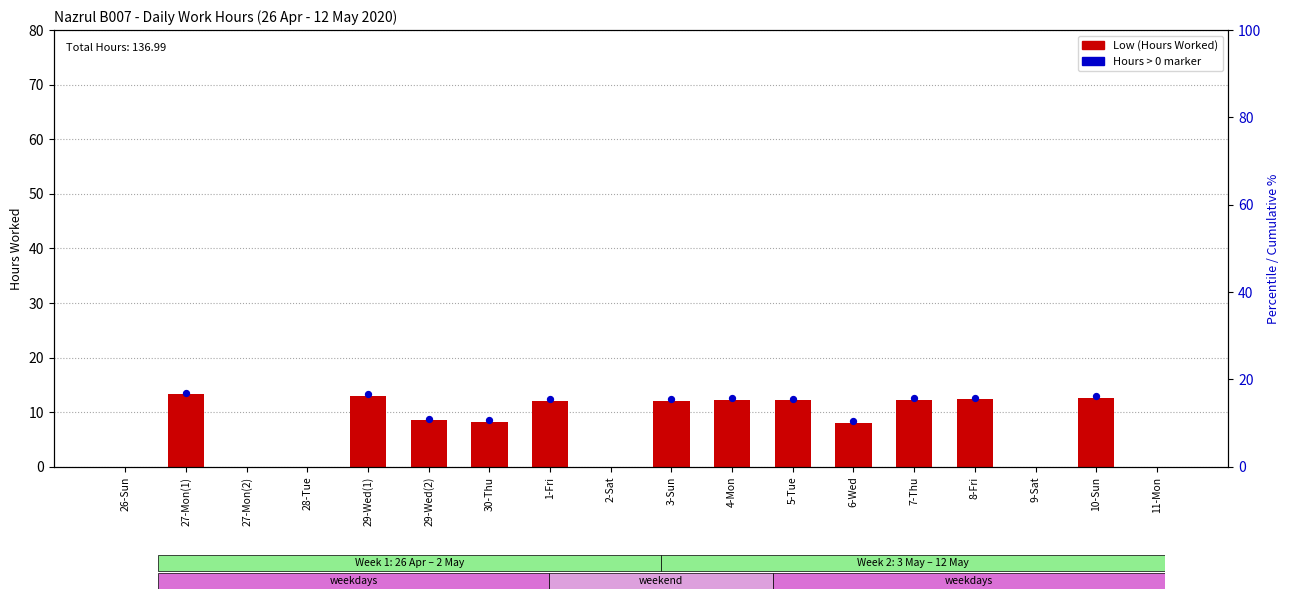

Between 29-Wed(1) and 7-Thu, which is larger?

29-Wed(1)